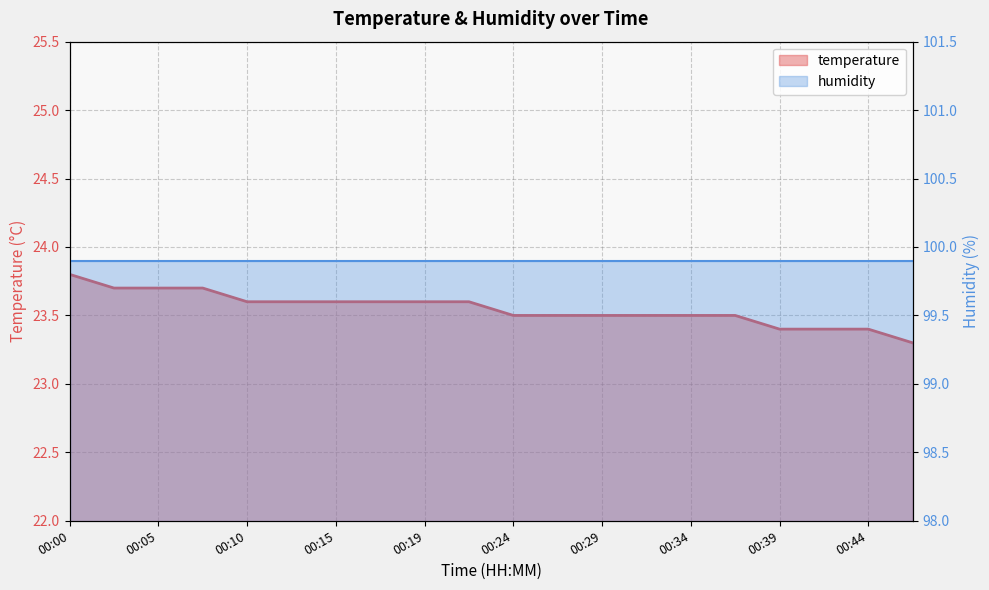

What is the average value?

23.6